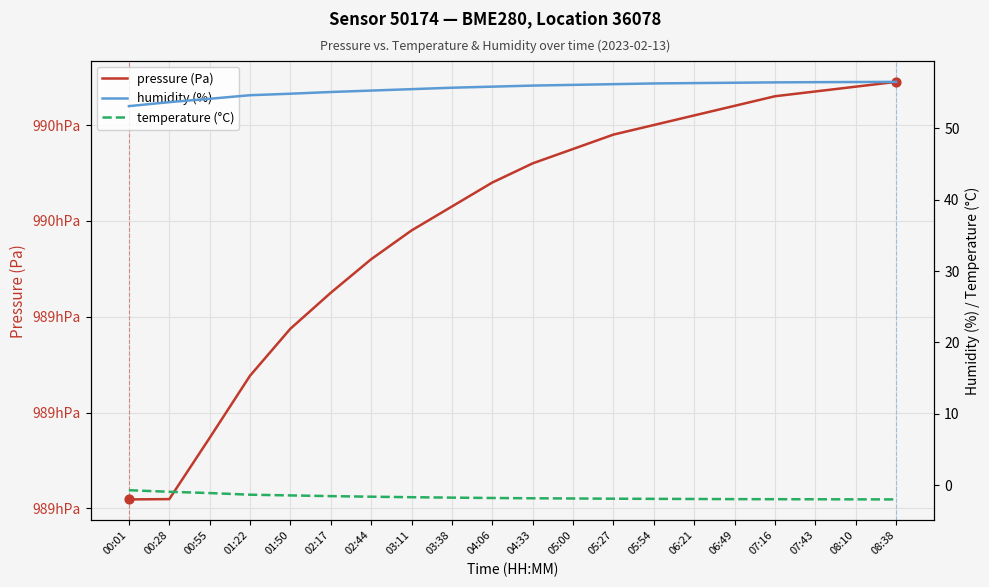

At which category is the sum across all series the highest?

08:38